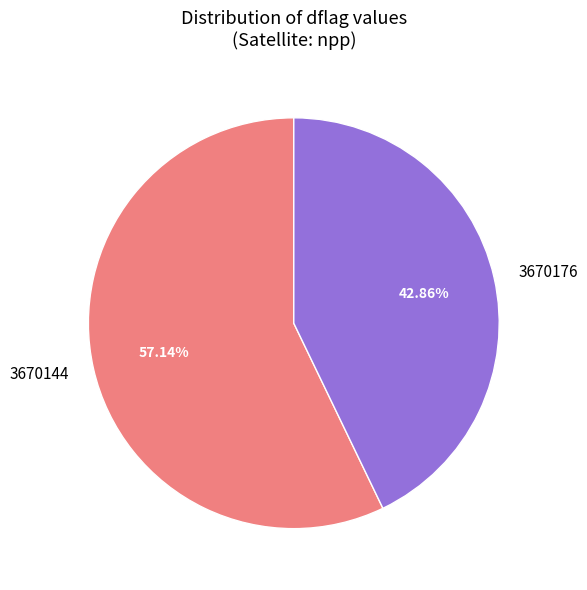

True or false: 3670176 accounts for 43% of the total.

True